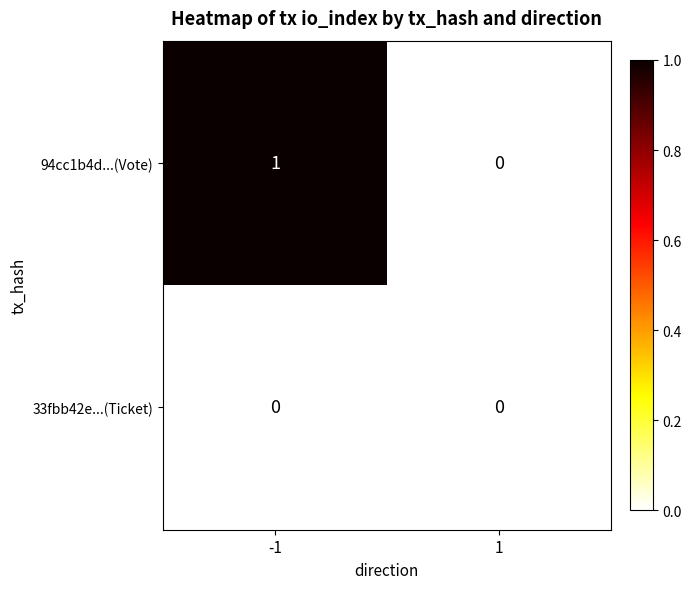

Is it true that 94cc1b4d...(Vote) equals 1 at 1?

False